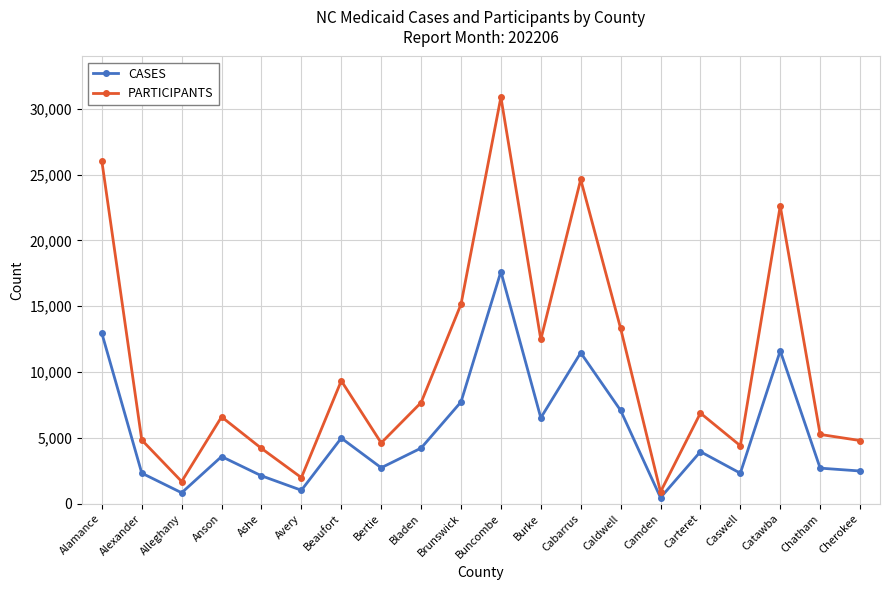

Count the number of categories in the chart.

20